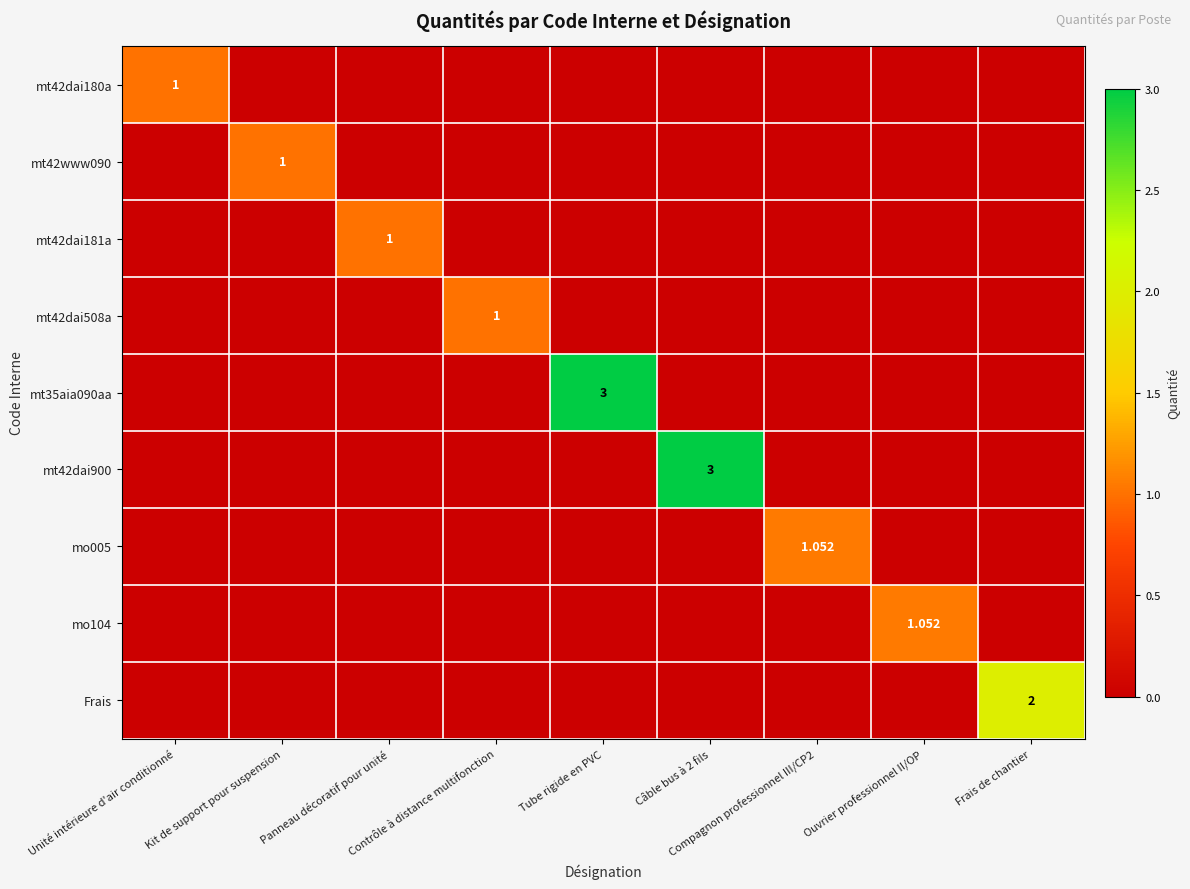

Which label corresponds to the largest value in the chart?

Tube rigide en PVC